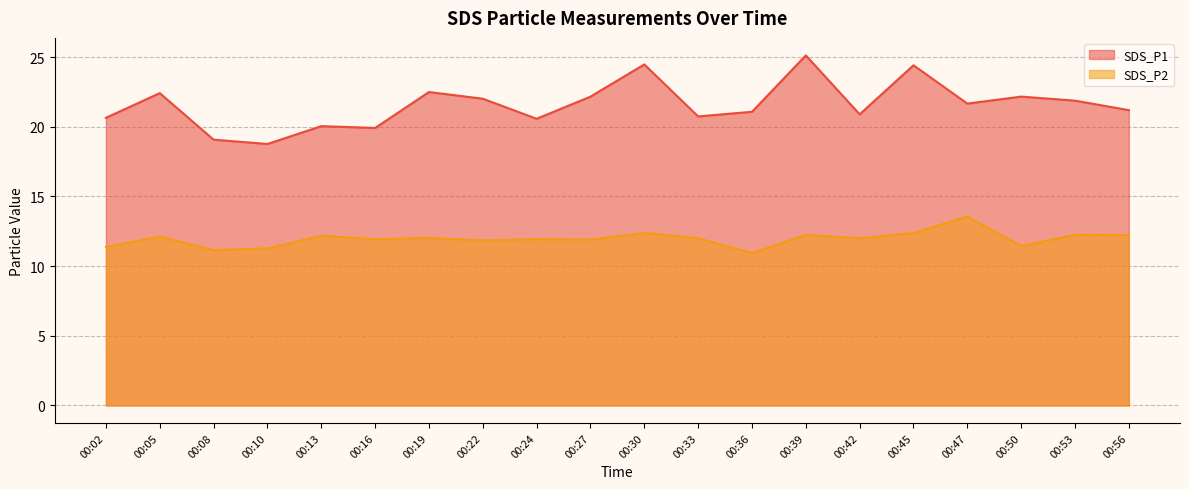

How many values in the SDS_P2 series are below 12?

9